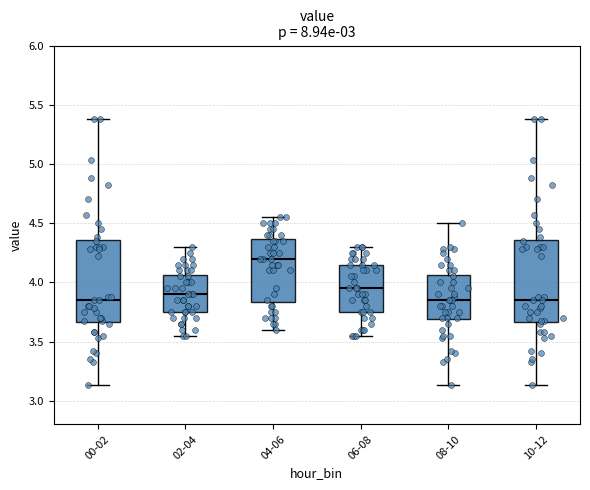

Which box's median line is the highest?

04-06